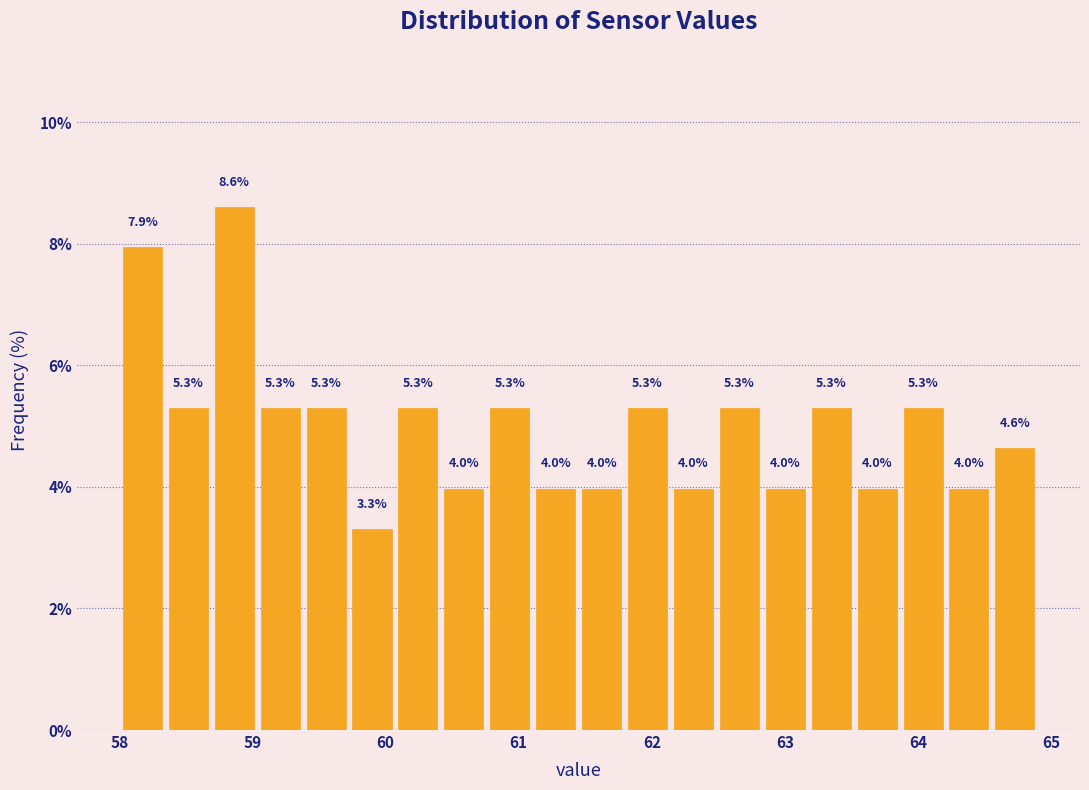

Read against the x-axis, roughly where is the centre of the tallest bar?

58.9